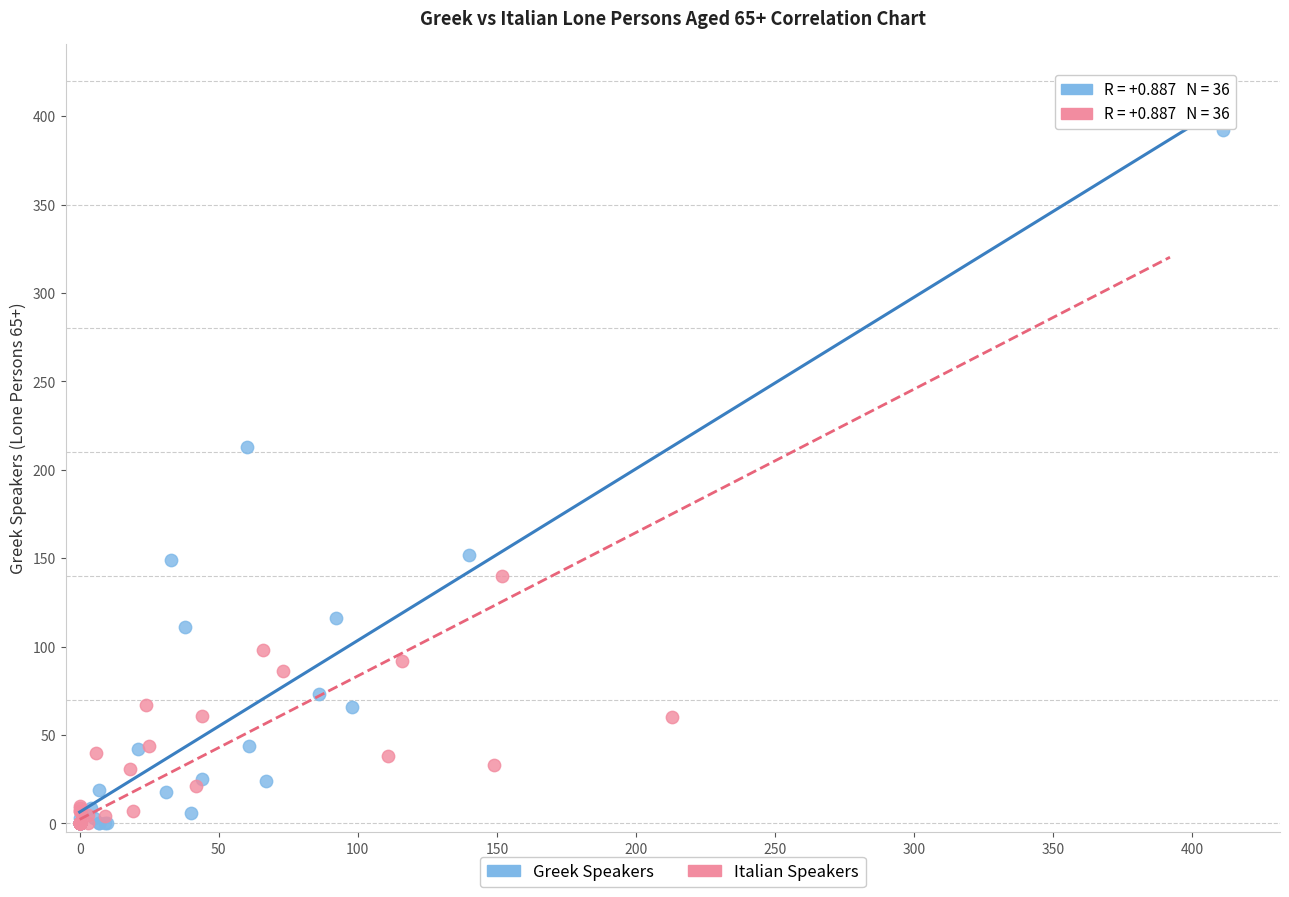

Which series has the largest Y range (max minus min)?

Italian Speakers